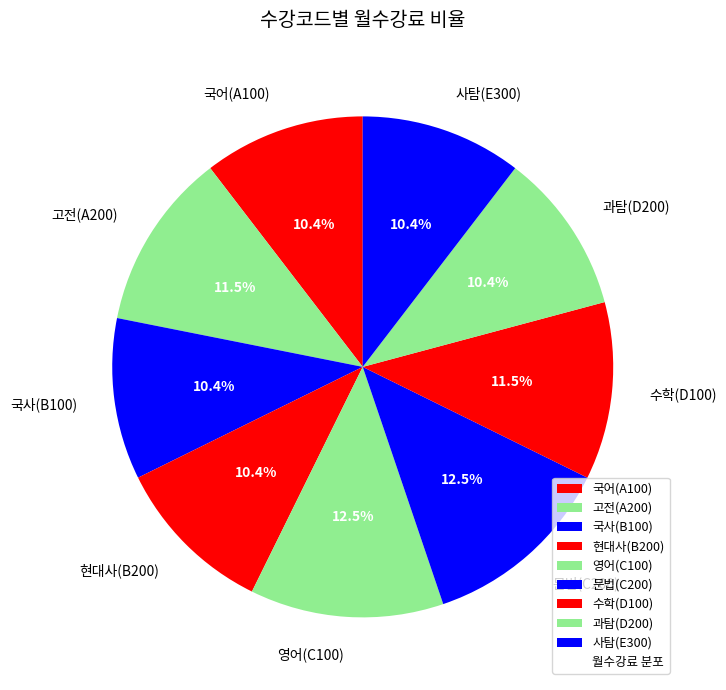

Approximately how many times larger is the value at 수학(D100) compared to 현대사(B200)?

1.1